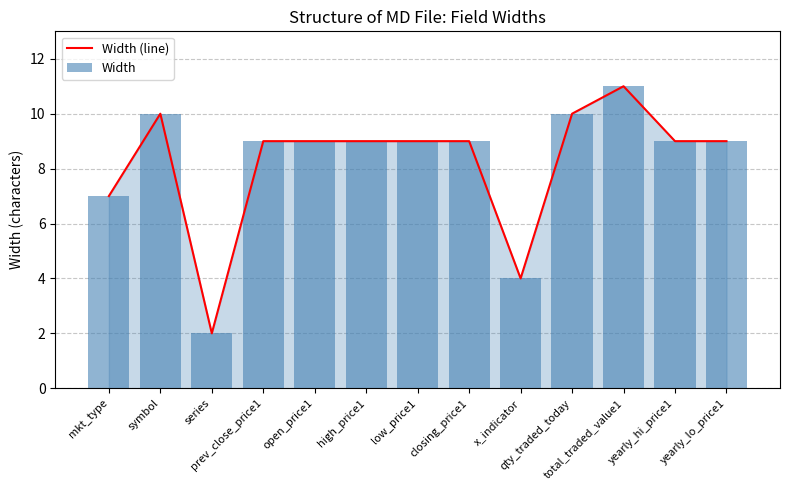

Reading right to left, what are all the values shown in this chart?

Width (line): yearly_lo_price1=9	yearly_hi_price1=9	total_traded_value1=11	qty_traded_today=10	x_indicator=4	closing_price1=9	low_price1=9	high_price1=9	open_price1=9	prev_close_price1=9	series=2	symbol=10	mkt_type=7
Width: yearly_lo_price1=9	yearly_hi_price1=9	total_traded_value1=11	qty_traded_today=10	x_indicator=4	closing_price1=9	low_price1=9	high_price1=9	open_price1=9	prev_close_price1=9	series=2	symbol=10	mkt_type=7